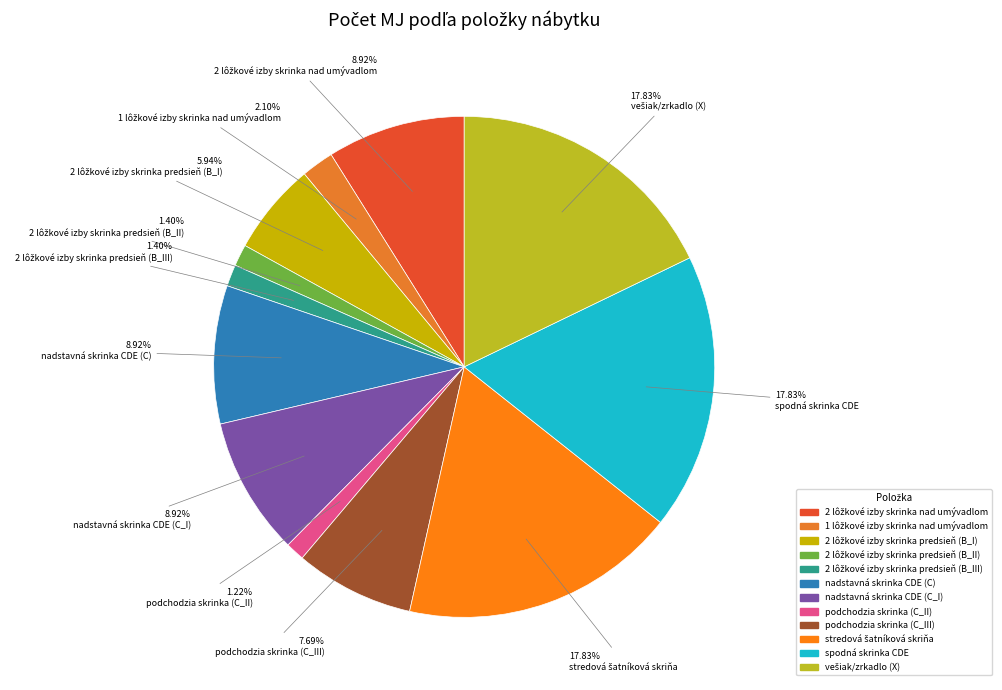

What is the smallest slice in the pie chart?

podchodzia skrinka (C_II)